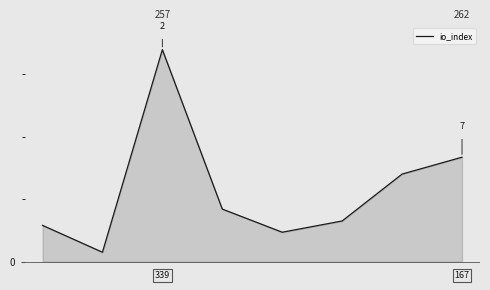

True or false: the data has more than 2 interior local peaks.

False